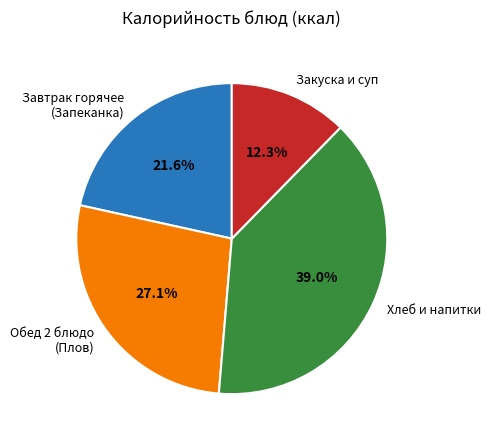

What is the ratio of the value at Хлеб и напитки to the value at Завтрак горячее (Запеканка)?

1.8